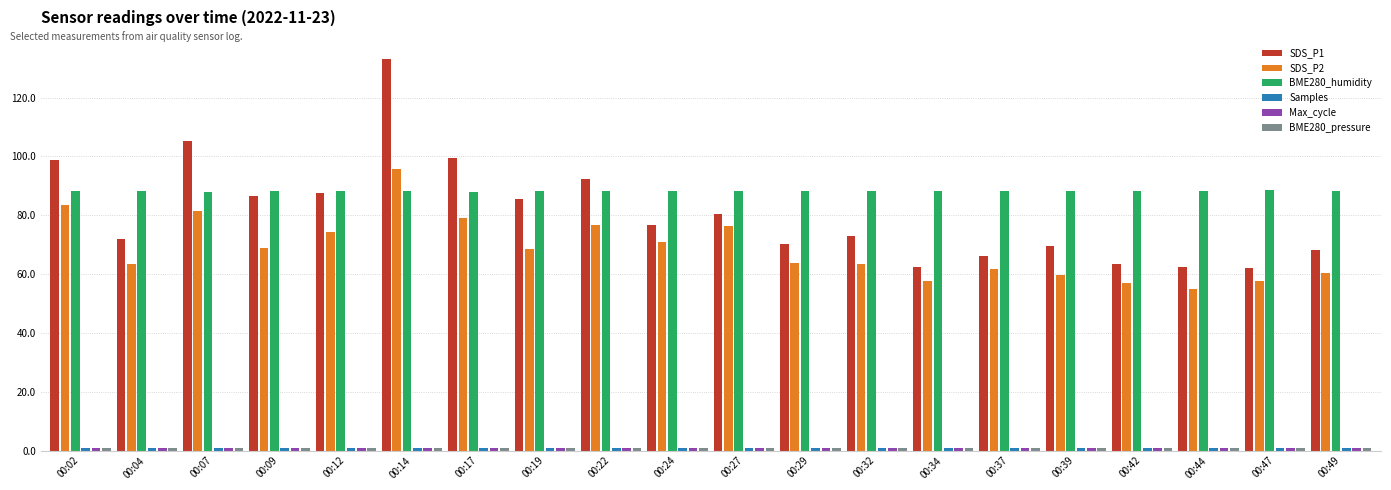

Which series has the widest spread of values?

SDS_P1